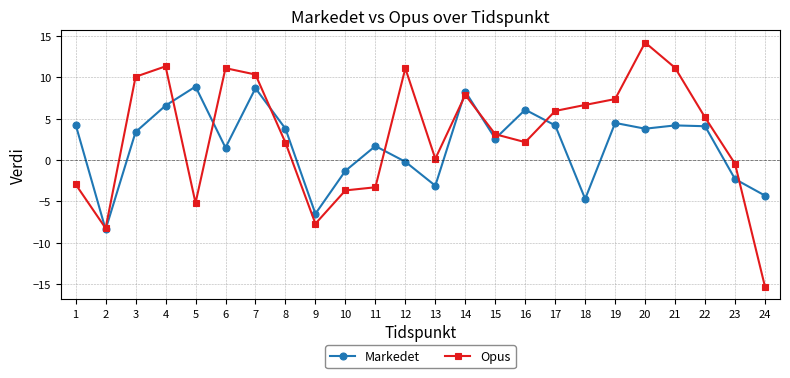

Which label corresponds to the smallest value in the chart?

24